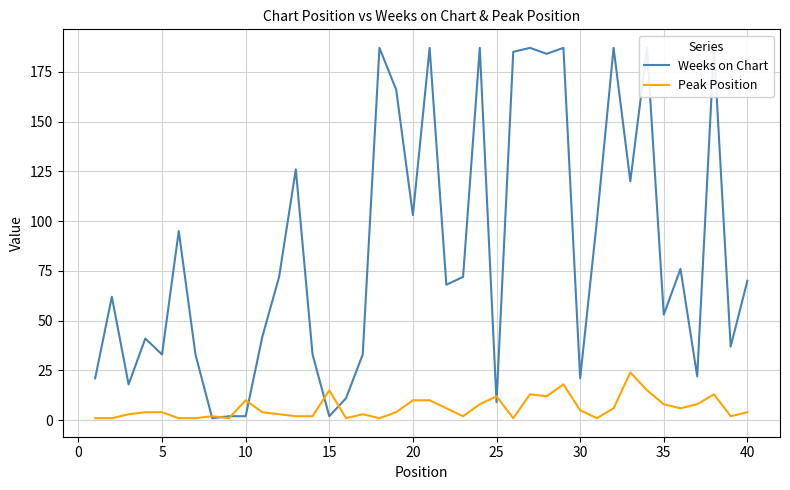

How many data points does each series have?

40